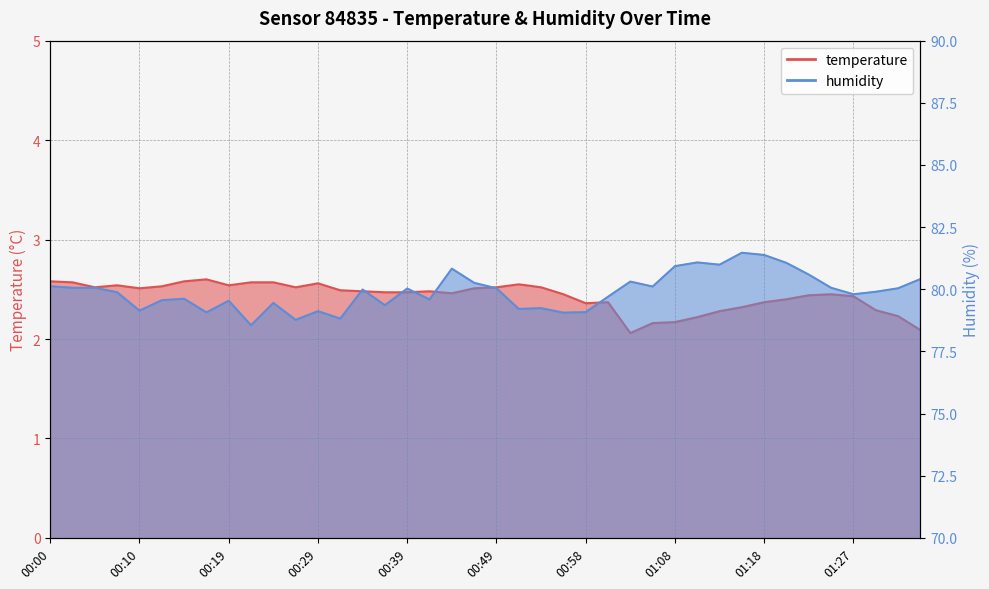

List the labels in order of humidity value, smallest first.

00:22, 00:27, 00:32, 00:56, 00:17, 00:58, 00:29, 00:10, 00:51, 00:53, 00:36, 00:24, 00:19, 00:12, 00:41, 00:14, 01:01, 01:27, 00:07, 01:30, 00:34, 00:39, 00:49, 01:32, 00:02, 00:05, 01:25, 01:06, 00:00, 00:46, 01:03, 01:35, 01:23, 00:44, 01:08, 01:13, 01:20, 01:10, 01:18, 01:15